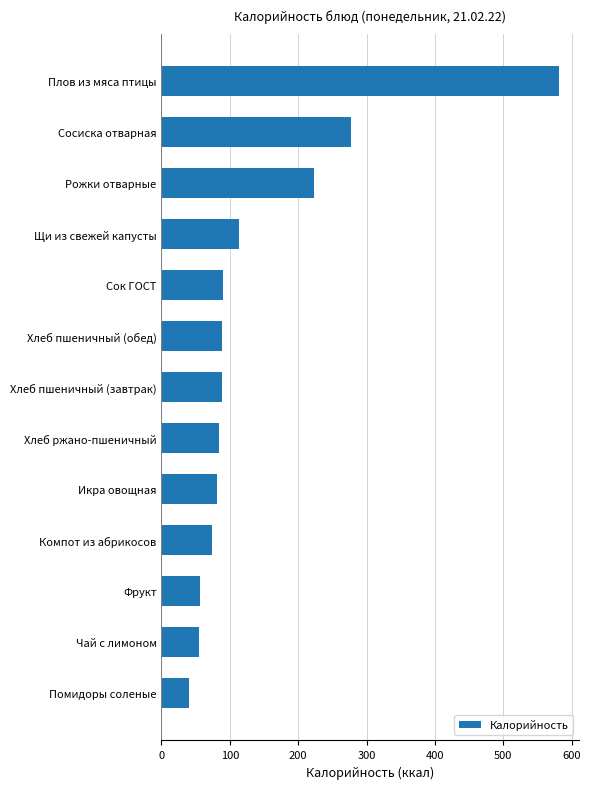

What is the minimum value shown in the chart?

40.0